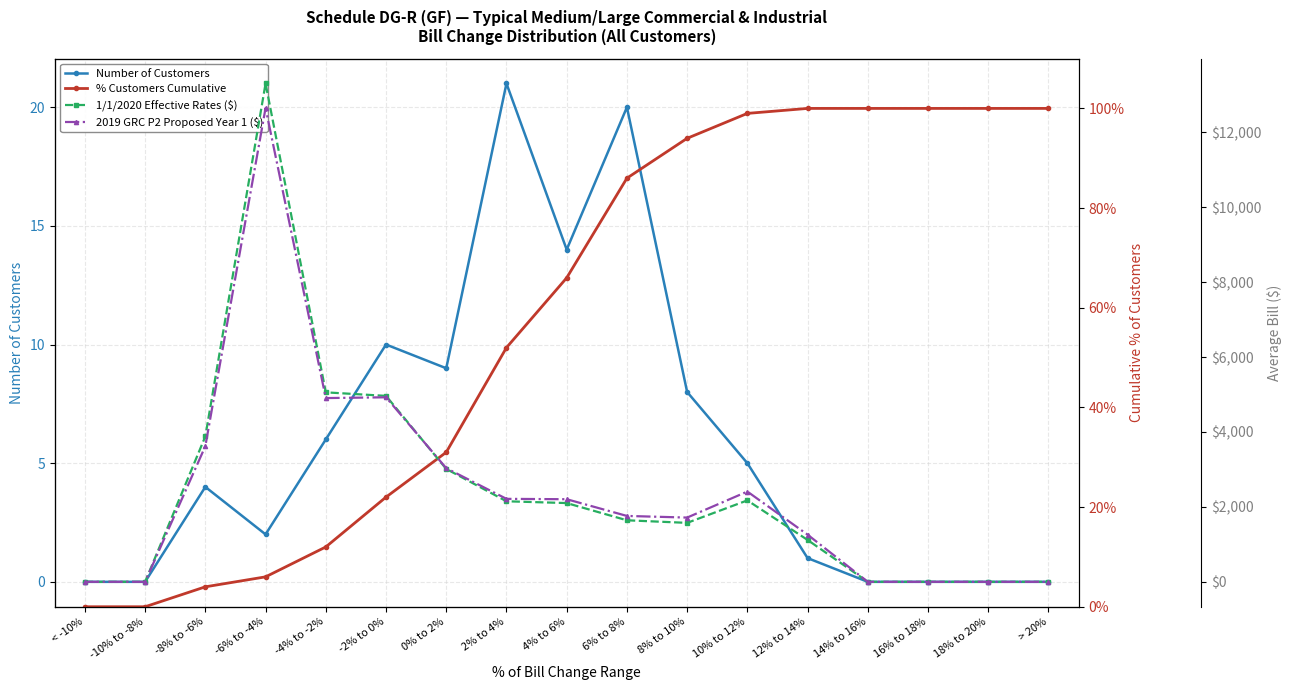

Which has a higher value, 6% to 8% or 4% to 6%?

6% to 8%